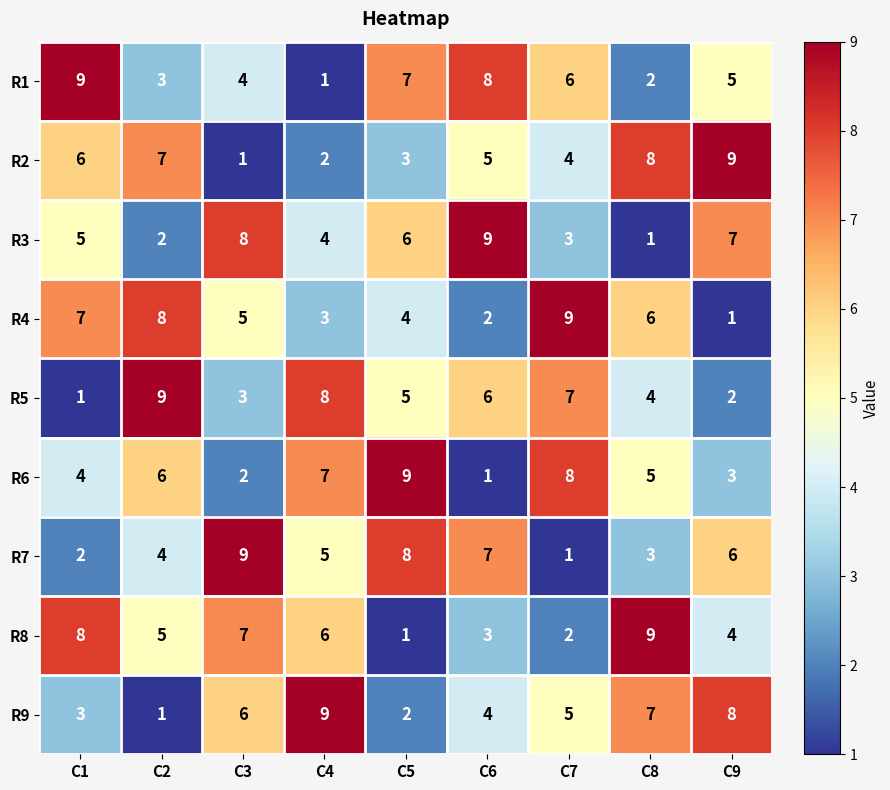

What is the spread (max minus min) of values at C1?

8